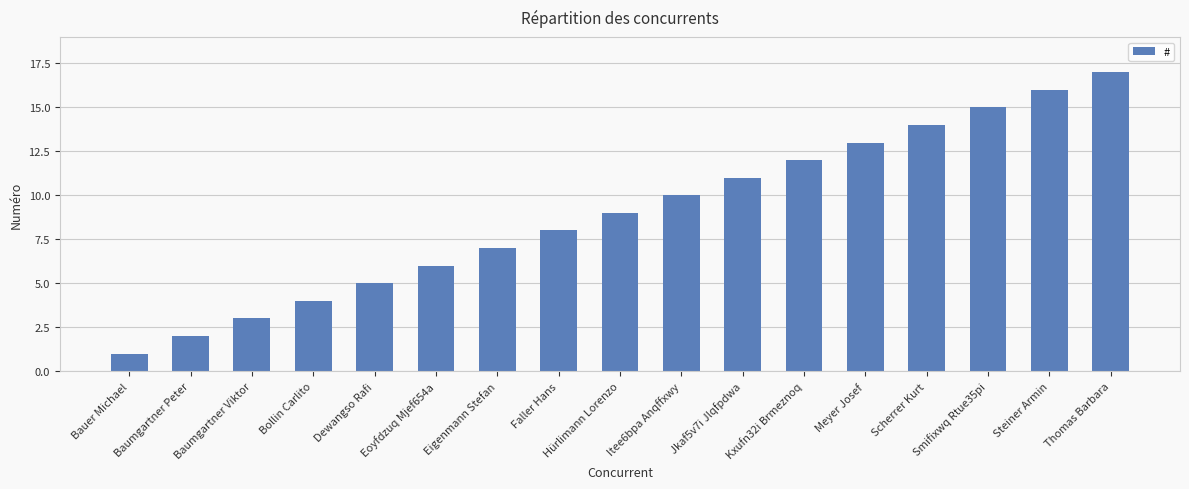

What is the ratio of the value at Eigenmann Stefan to the value at Eoyfdzuq Mjef654a?

1.2